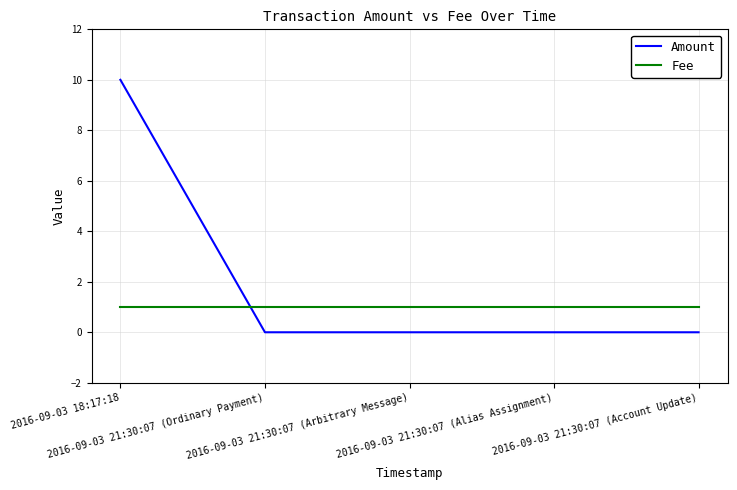

The Amount series shows 0 at 2016-09-03 21:30:07 (Ordinary Payment). True or false?

True